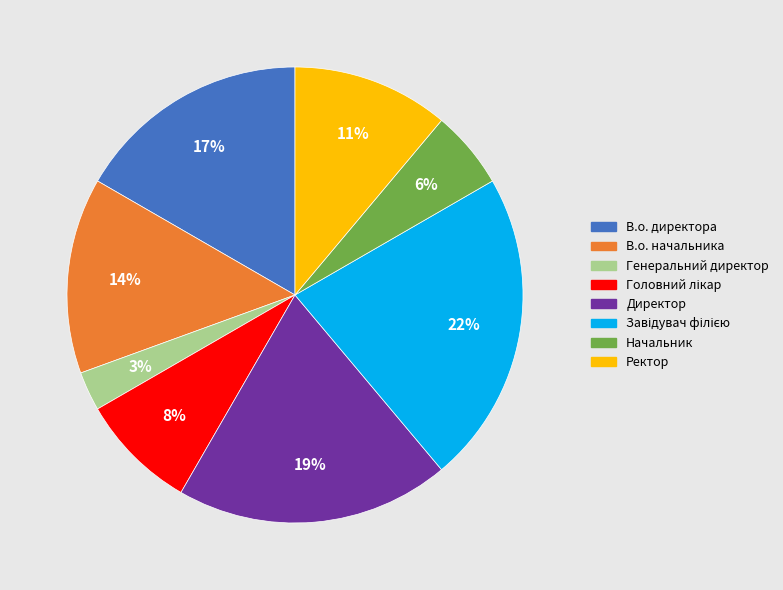

Which has a higher value, Генеральний директор or В.о. начальника?

В.о. начальника